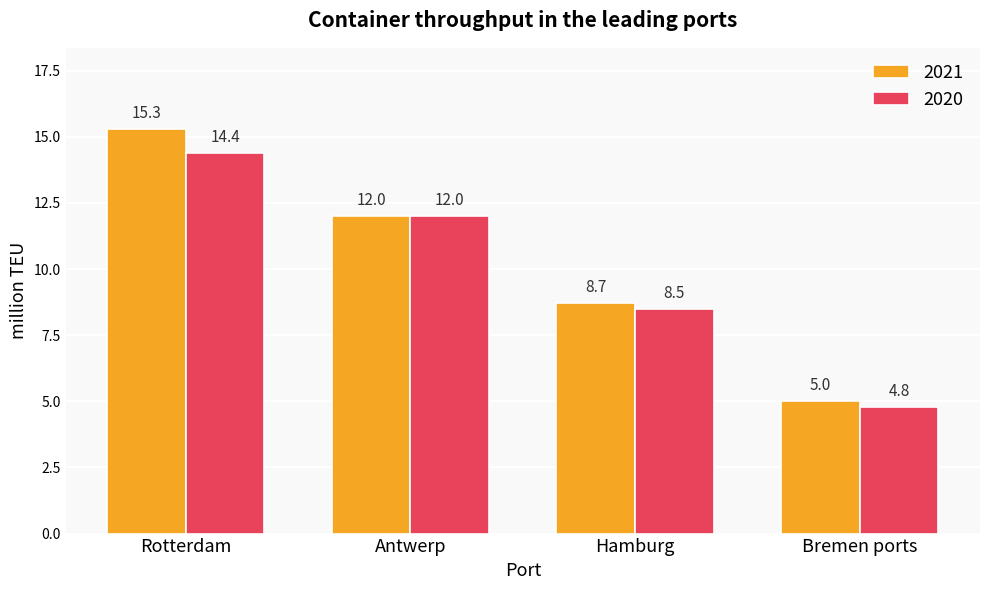

At which category does the chart reach its peak across all series?

Rotterdam